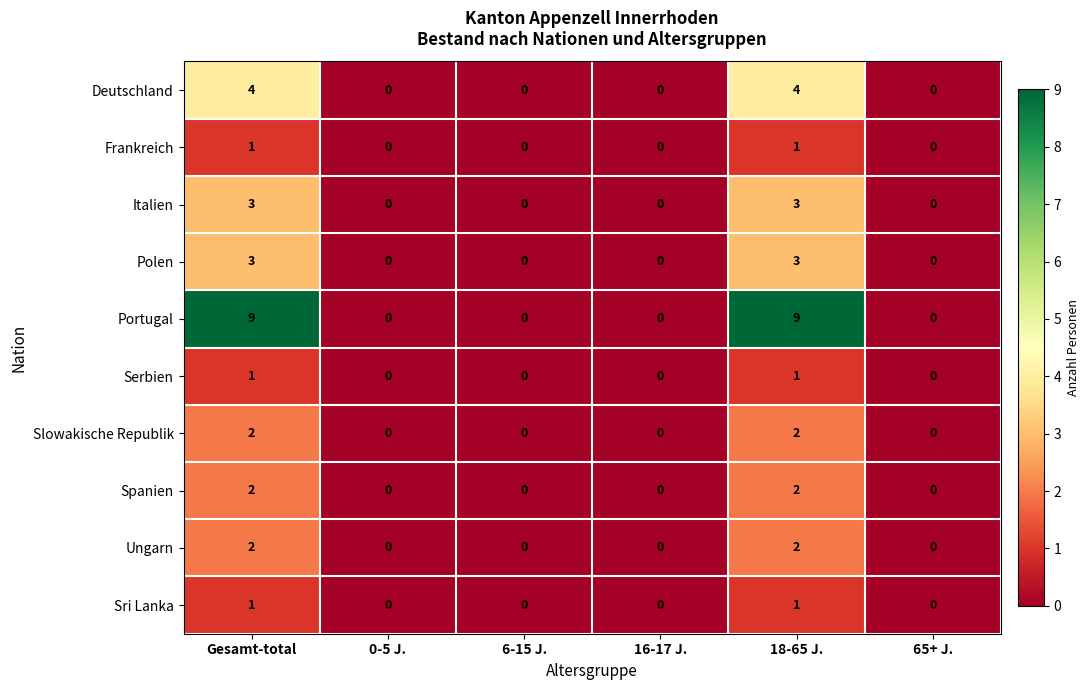

The value of Polen at Gesamt-total is 3. True or false?

True